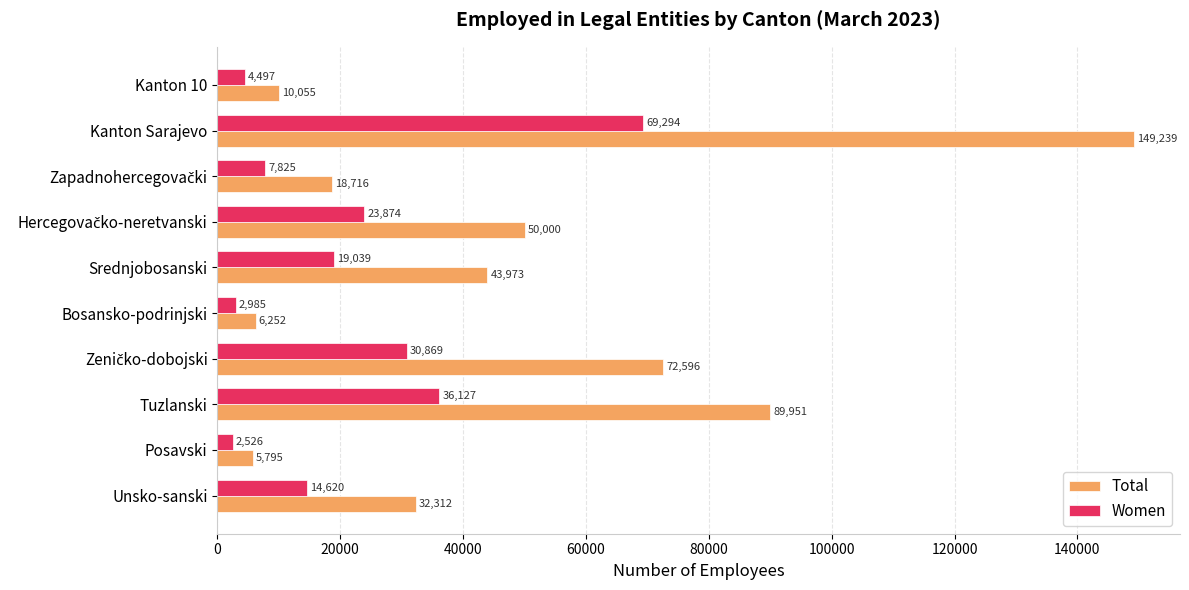

Which series has the widest spread of values?

Total